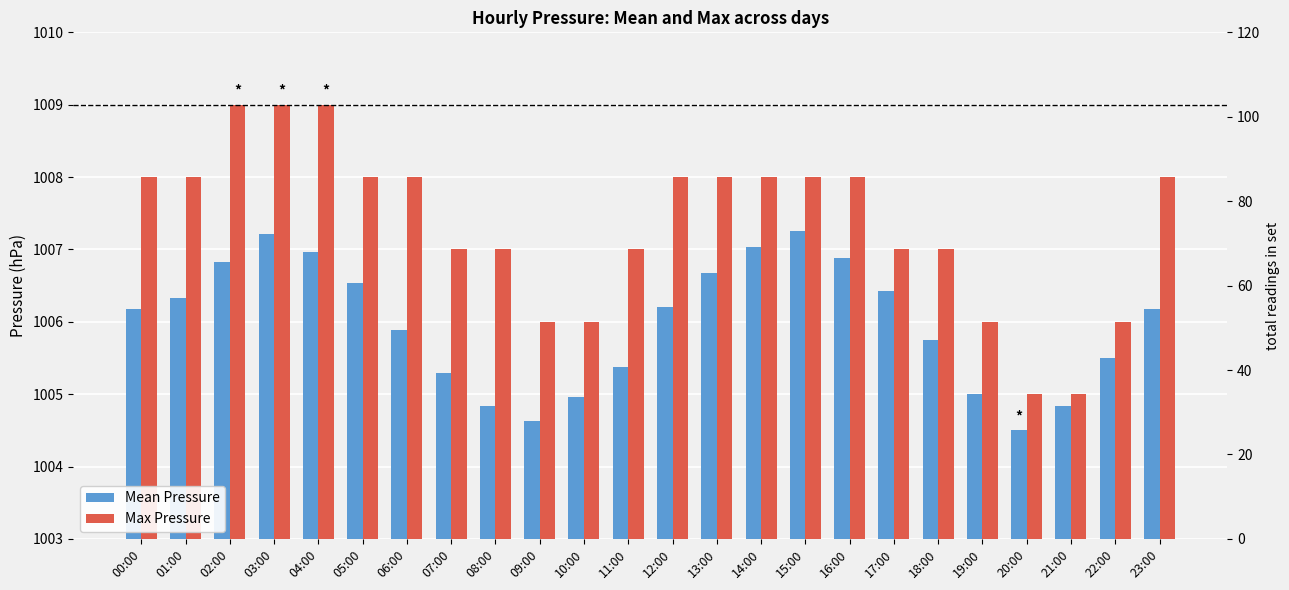

How many bars are there in total?

48